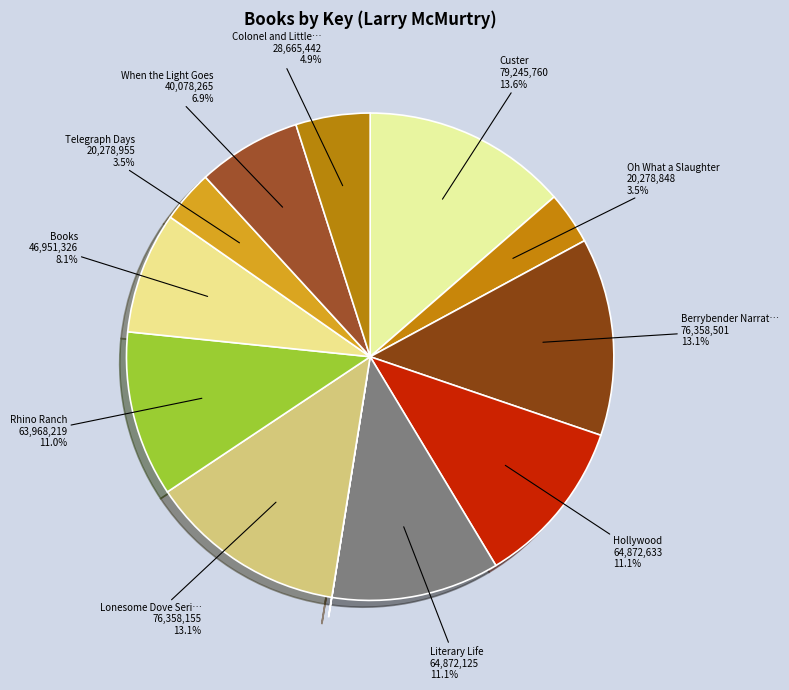

Is there any slice that represents more than half of the pie?

No